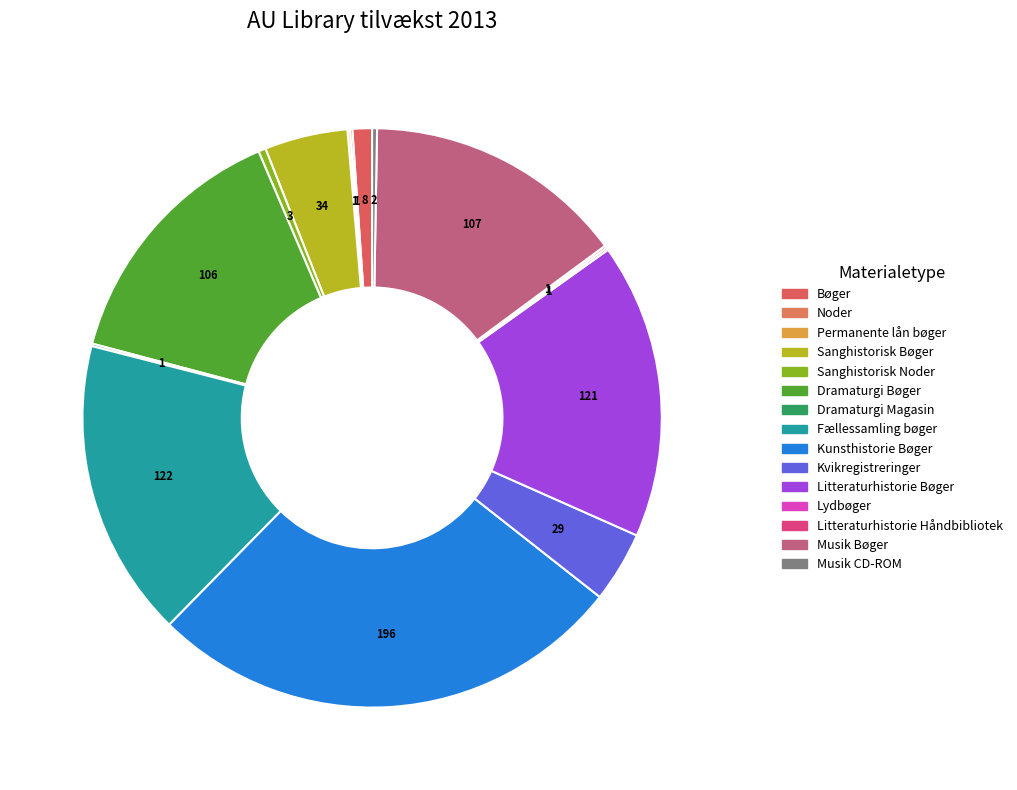

How many slices are in this pie chart?

15